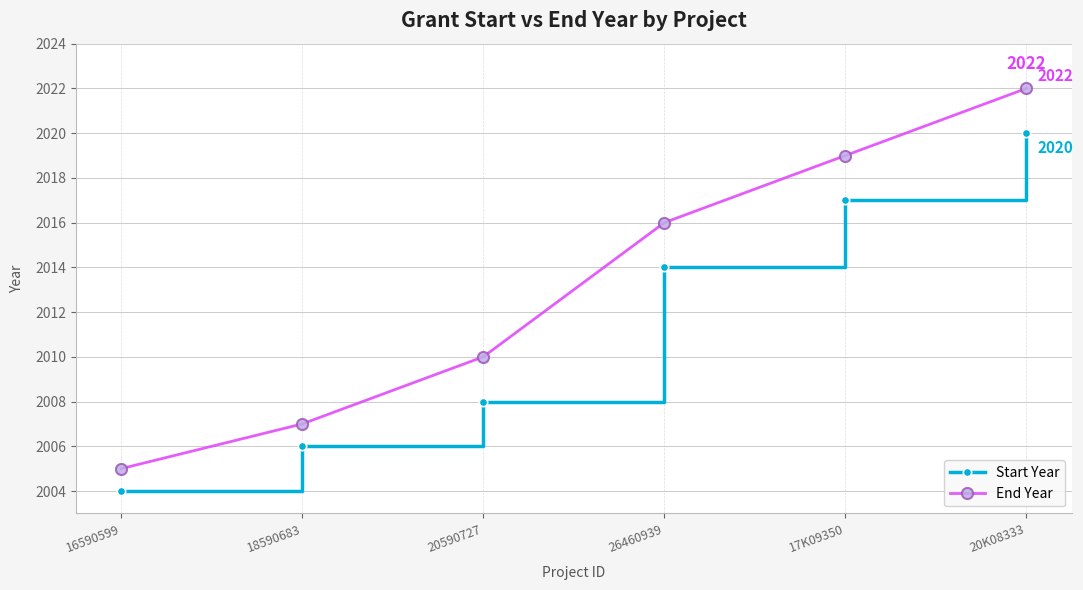

What is the label of the 5th point from the left?

17K09350